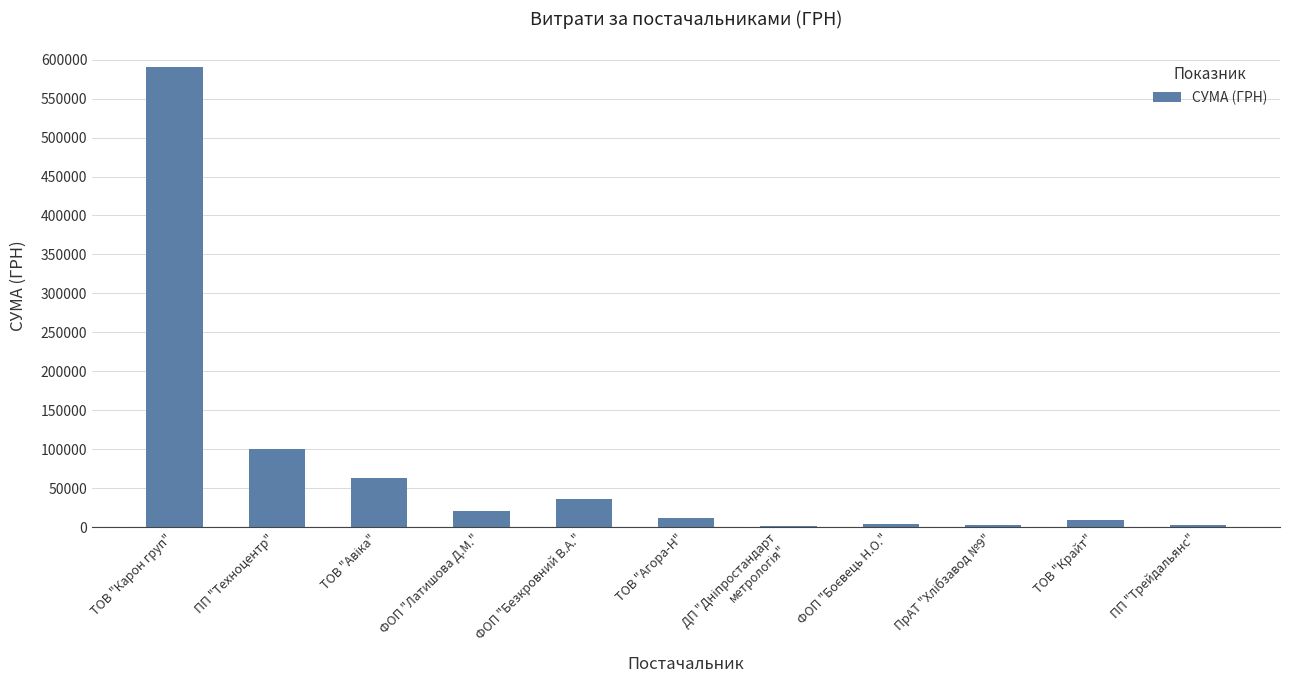

Is it true that the value at ФОП "Безкровний В.А." is 35792.0?

True